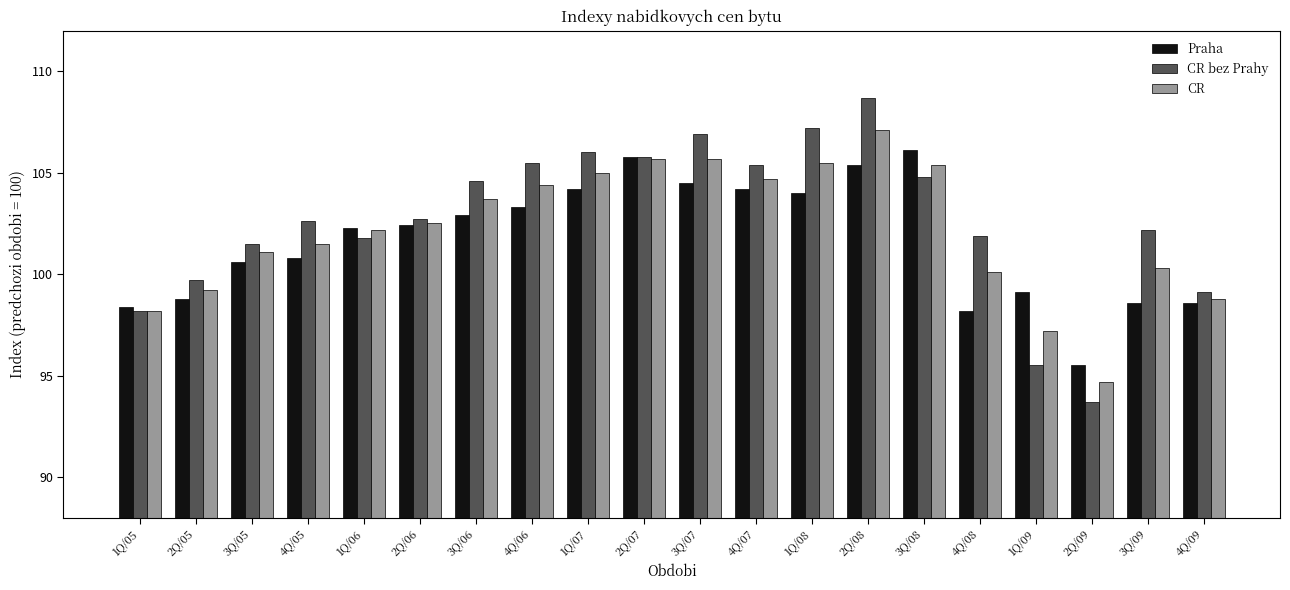

Rank the series at 1Q/09 from highest to lowest value.

Praha, CR, CR bez Prahy